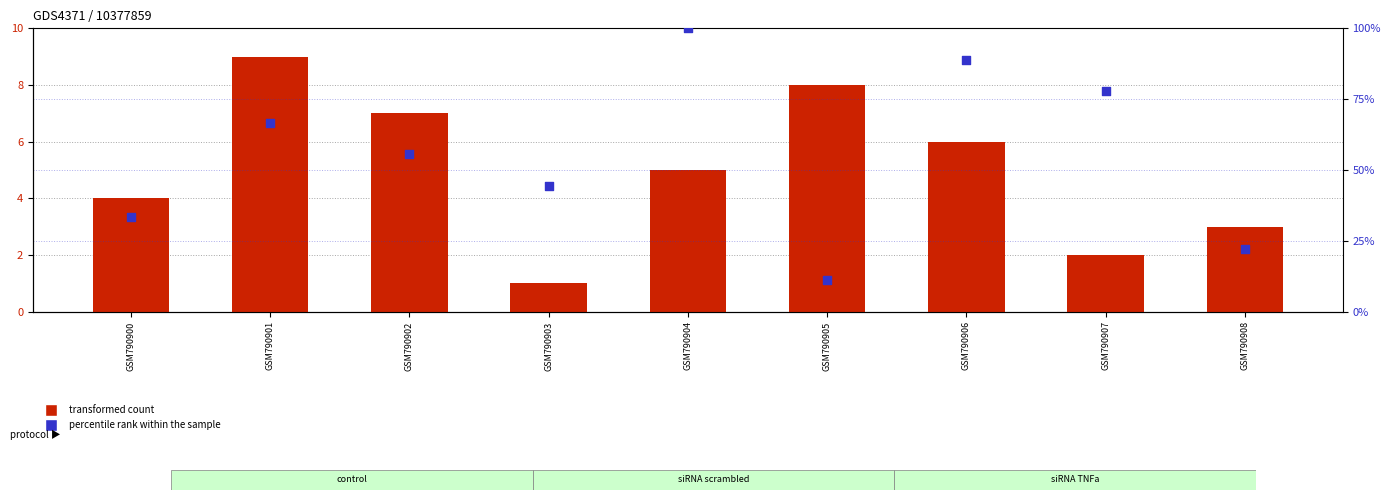

At which category is the sum across all series the highest?

GSM790904